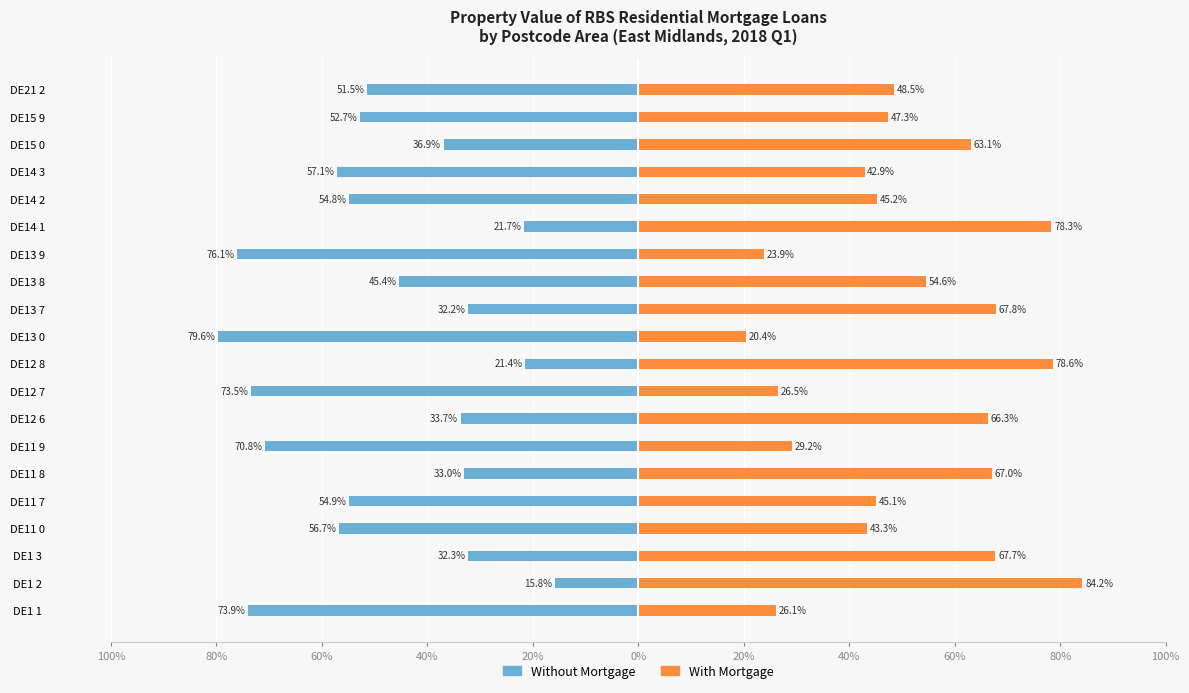

What is the smallest value displayed?

-79.6